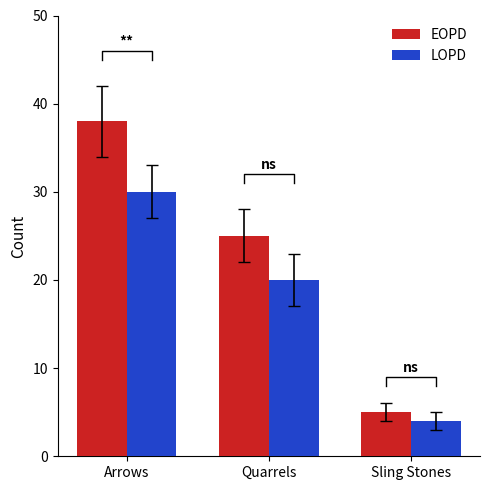

What is the label of the 1st bar from the left?

Arrows